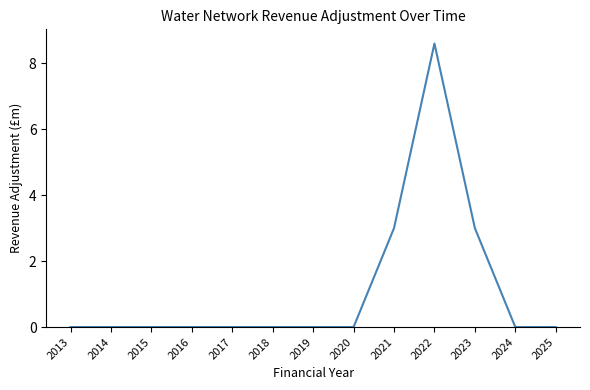

Reading left to right, list all the values displayed in this chart.

2013=0.0	2014=0.0	2015=0.0	2016=0.0	2017=0.0	2018=0.0	2019=0.0	2020=0.0	2021=3.0	2022=8.6	2023=3.0	2024=0.0	2025=0.0